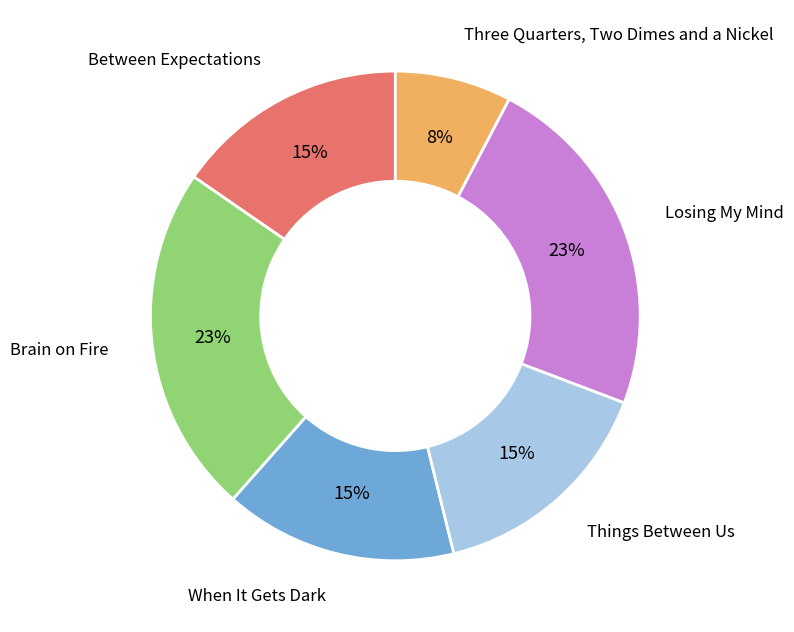

What percentage is the Things Between Us slice, to the nearest percent?

15%